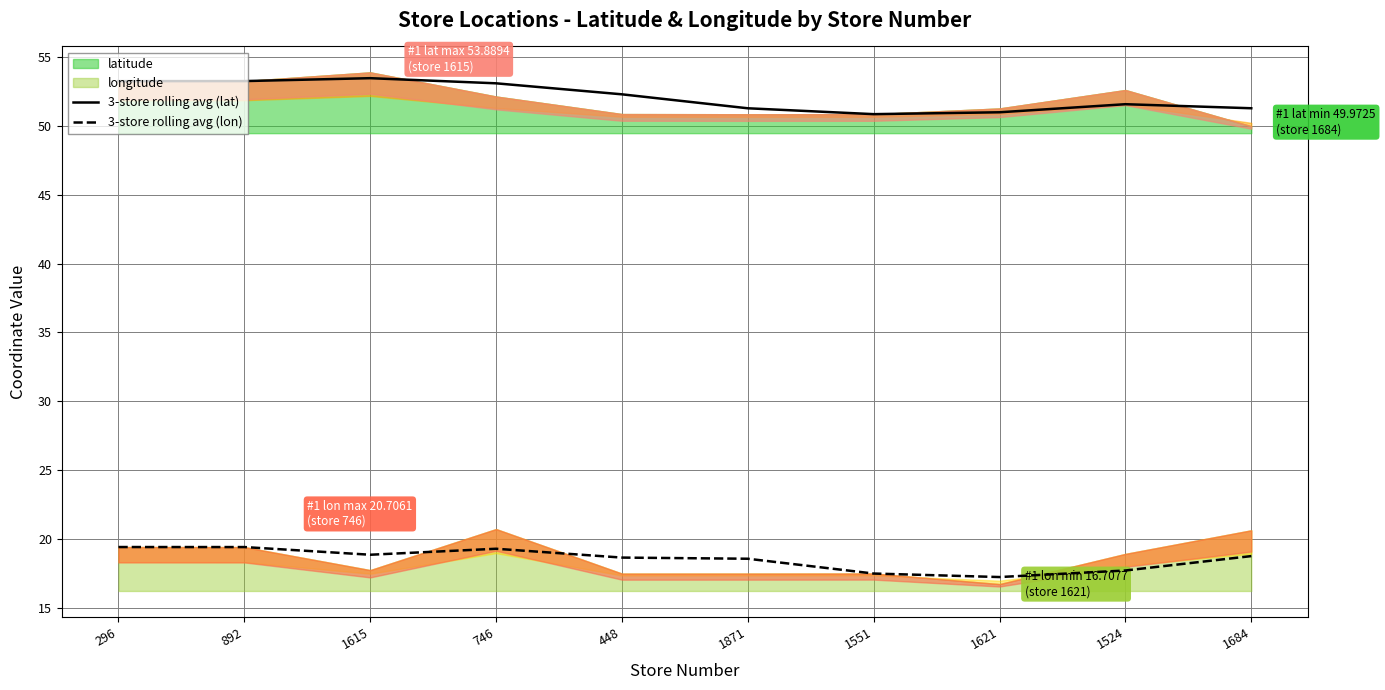

The 3-store rolling avg (lon) series shows 26.3 at 1615. True or false?

False